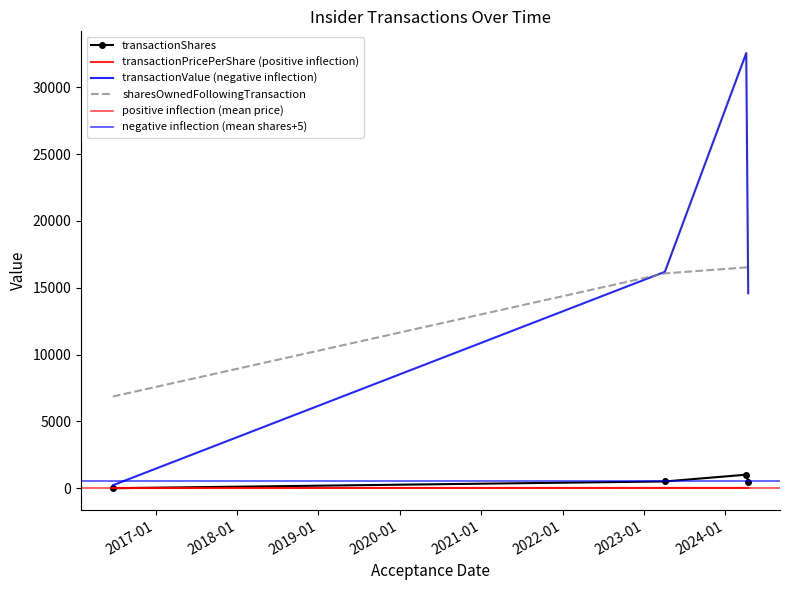

What is the difference between the second highest and second lowest values in the transactionValue series?

1604.0